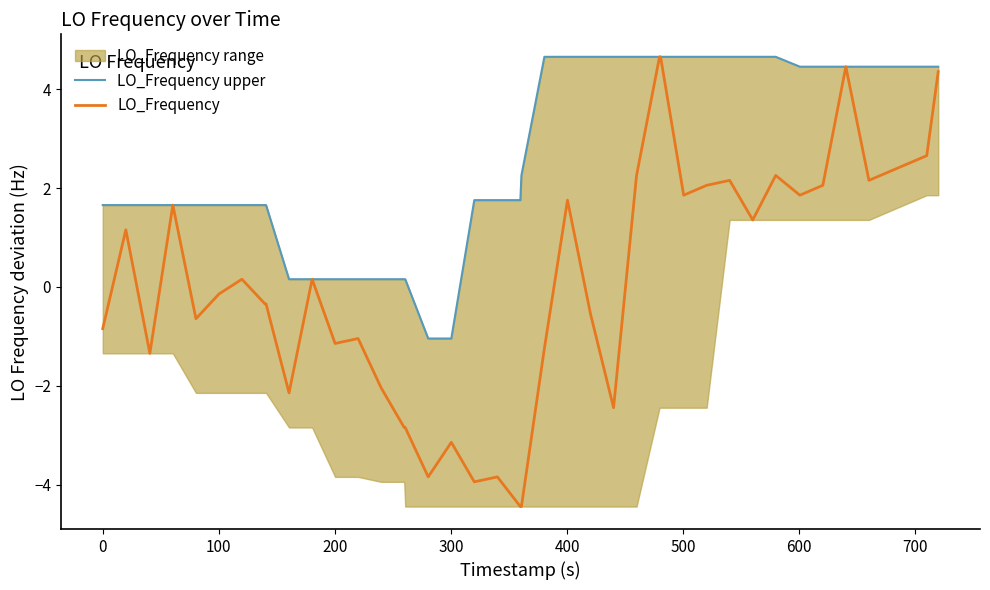

What is the difference between the maximum and minimum values in the LO_Frequency series?

9.1